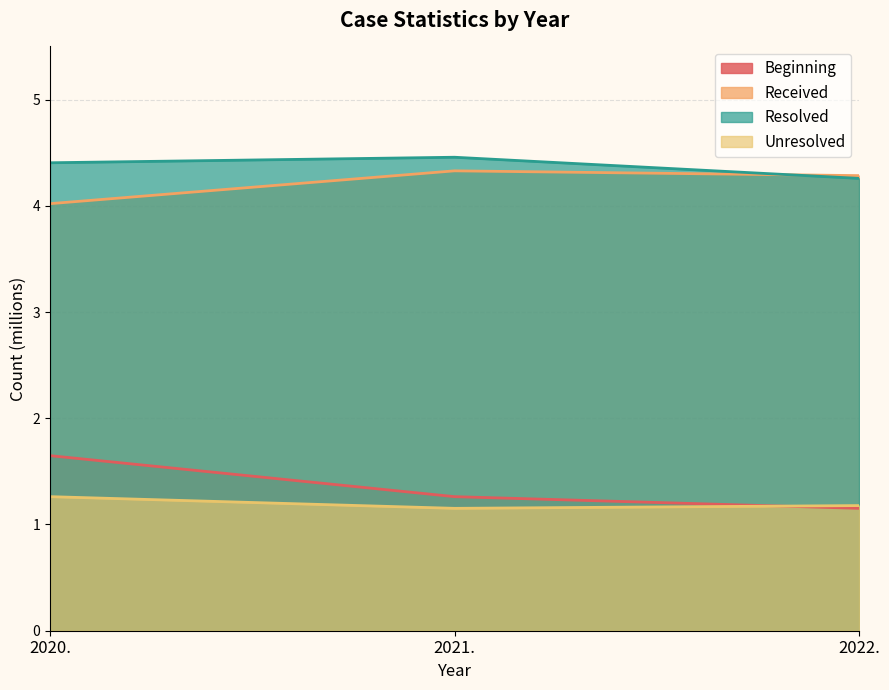

Between 2022. and 2020., which is larger?

2020.